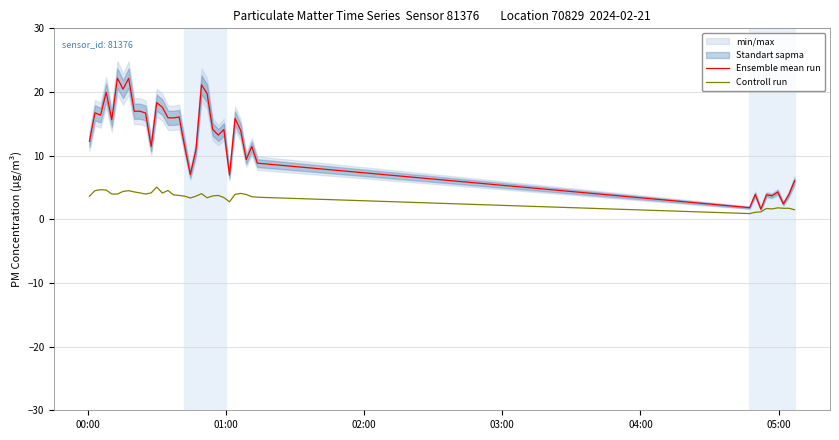

What is the minimum value for Ensemble mean run?

1.6